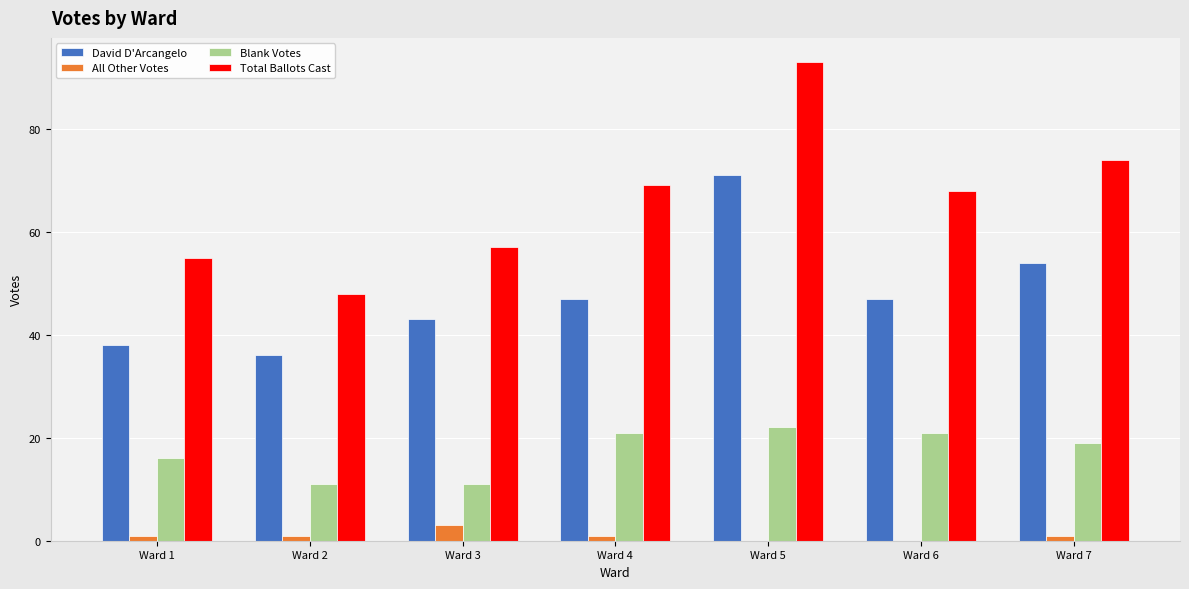

What is the maximum value for Blank Votes?

22